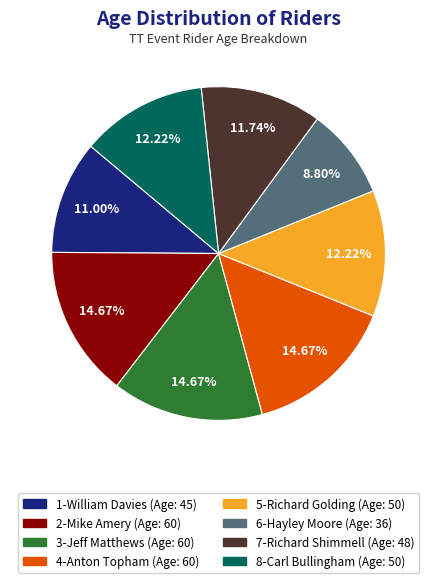

Does any single category account for the majority?

No